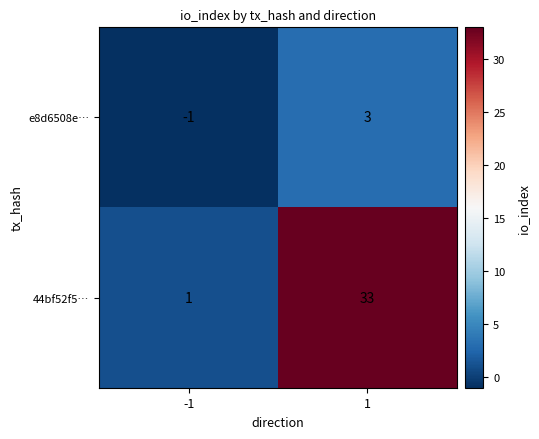

How many values in e8d6508e… are below zero?

1